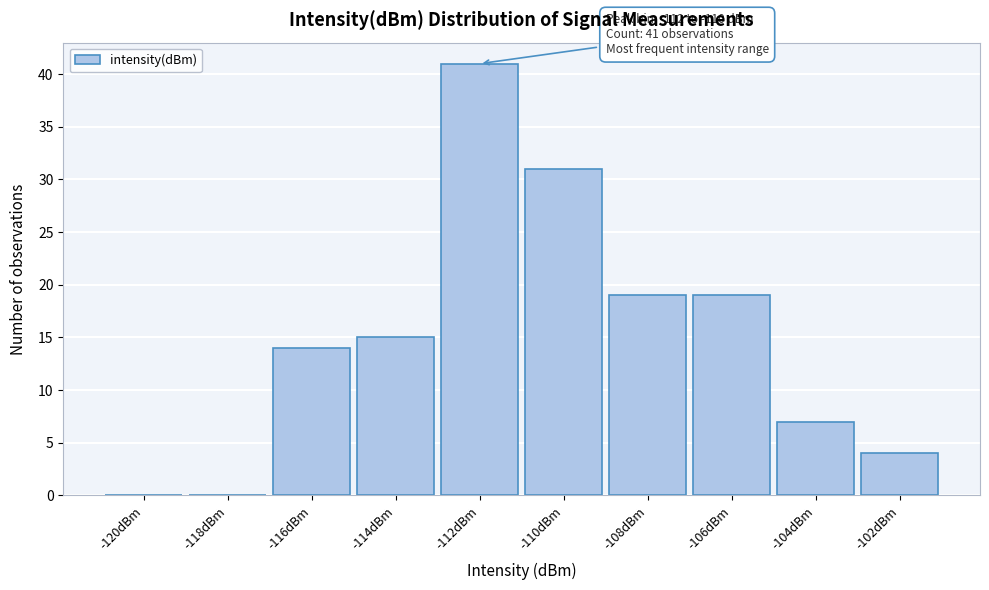

Reading left to right, list all the values displayed in this chart.

-120dBm=0	-118dBm=0	-116dBm=14	-114dBm=15	-112dBm=41	-110dBm=31	-108dBm=19	-106dBm=19	-104dBm=7	-102dBm=4